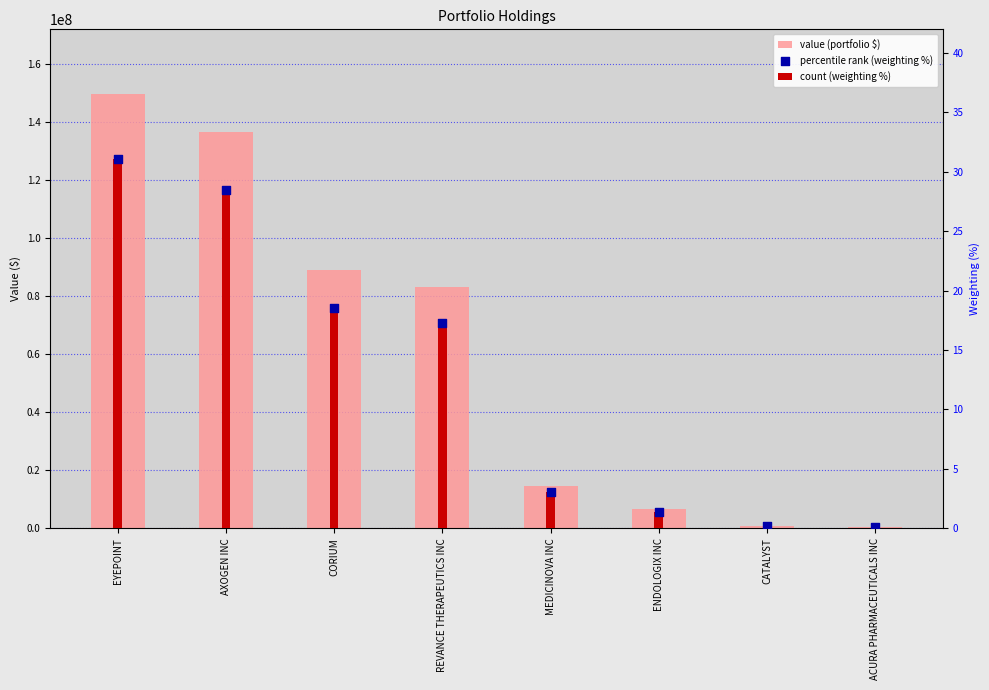

Is the value of count (weighting %) at ACURA PHARMACEUTICALS INC greater than the value of value (portfolio $) at MEDICINOVA INC?

No